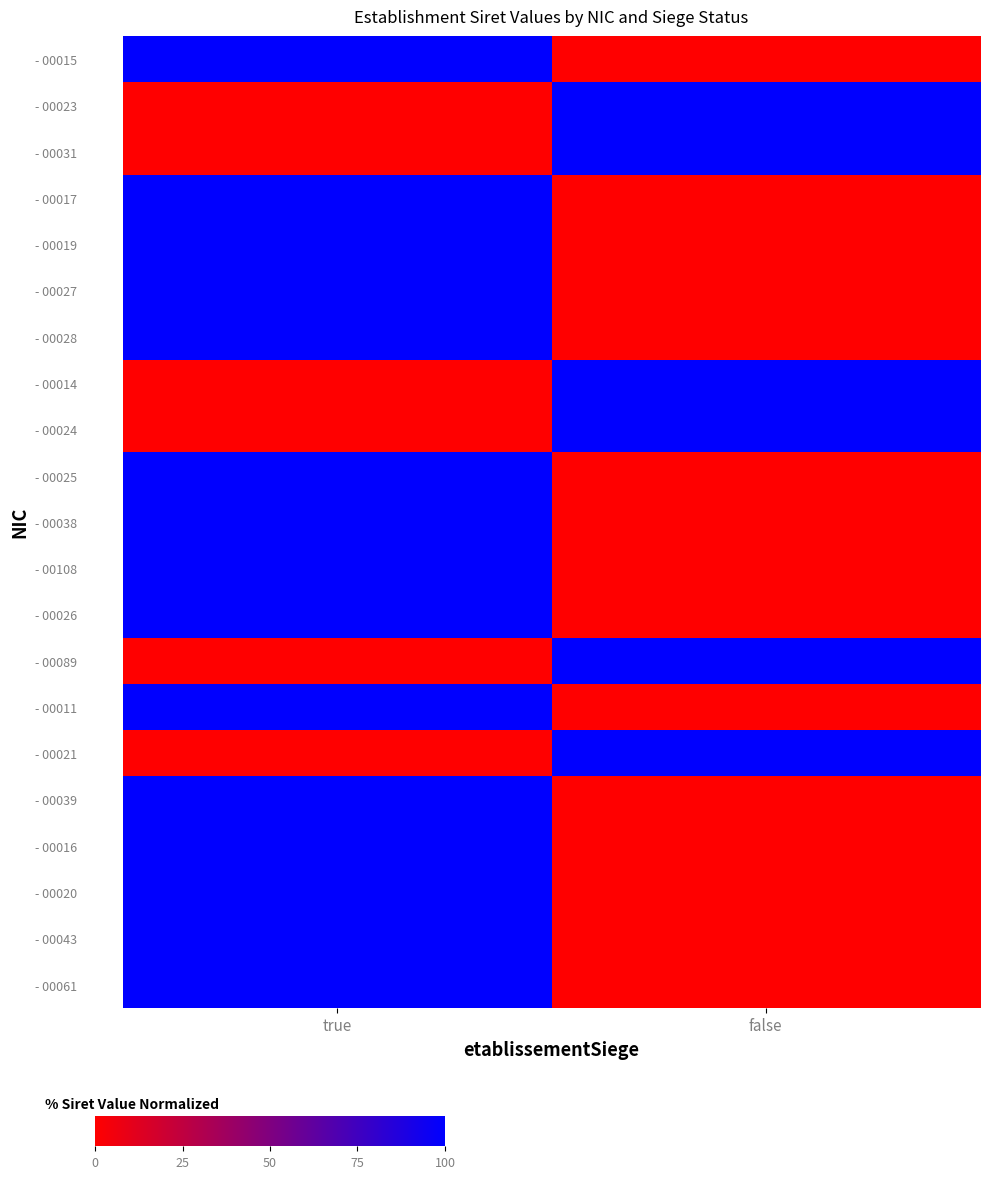

Reading left to right, transcribe all the data shown in this chart.

- 00015: true=100	false=0
- 00023: true=0	false=100
- 00031: true=0	false=100
- 00017: true=100	false=0
- 00019: true=100	false=0
- 00027: true=100	false=0
- 00028: true=100	false=0
- 00014: true=0	false=100
- 00024: true=0	false=100
- 00025: true=100	false=0
- 00038: true=100	false=0
- 00108: true=100	false=0
- 00026: true=100	false=0
- 00089: true=0	false=100
- 00011: true=100	false=0
- 00021: true=0	false=100
- 00039: true=100	false=0
- 00016: true=100	false=0
- 00020: true=100	false=0
- 00043: true=100	false=0
- 00061: true=100	false=0